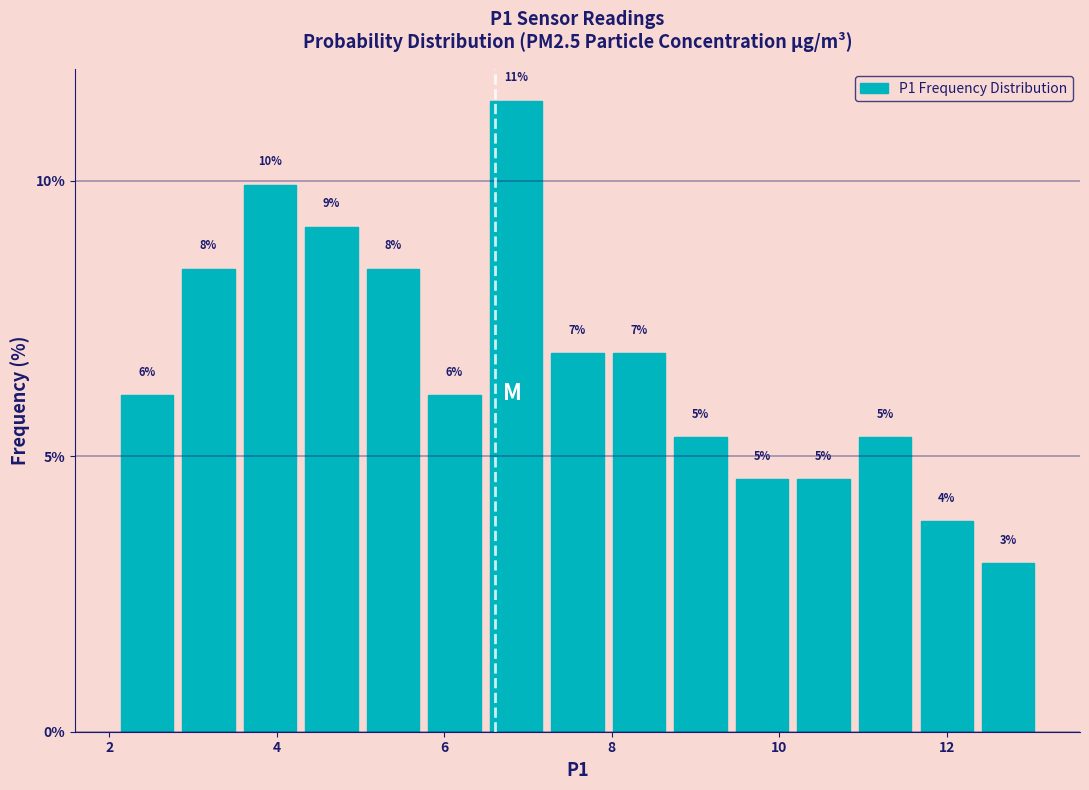

Read against the x-axis, roughly where is the centre of the tallest bar?

6.8